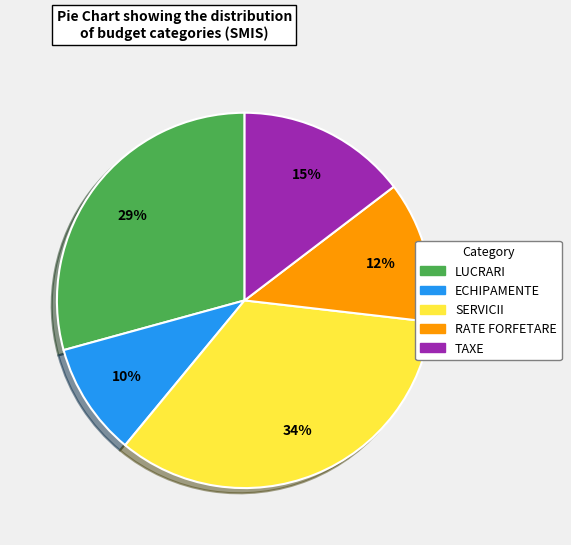

Combined, do LUCRARI and ECHIPAMENTE account for over 50%?

No